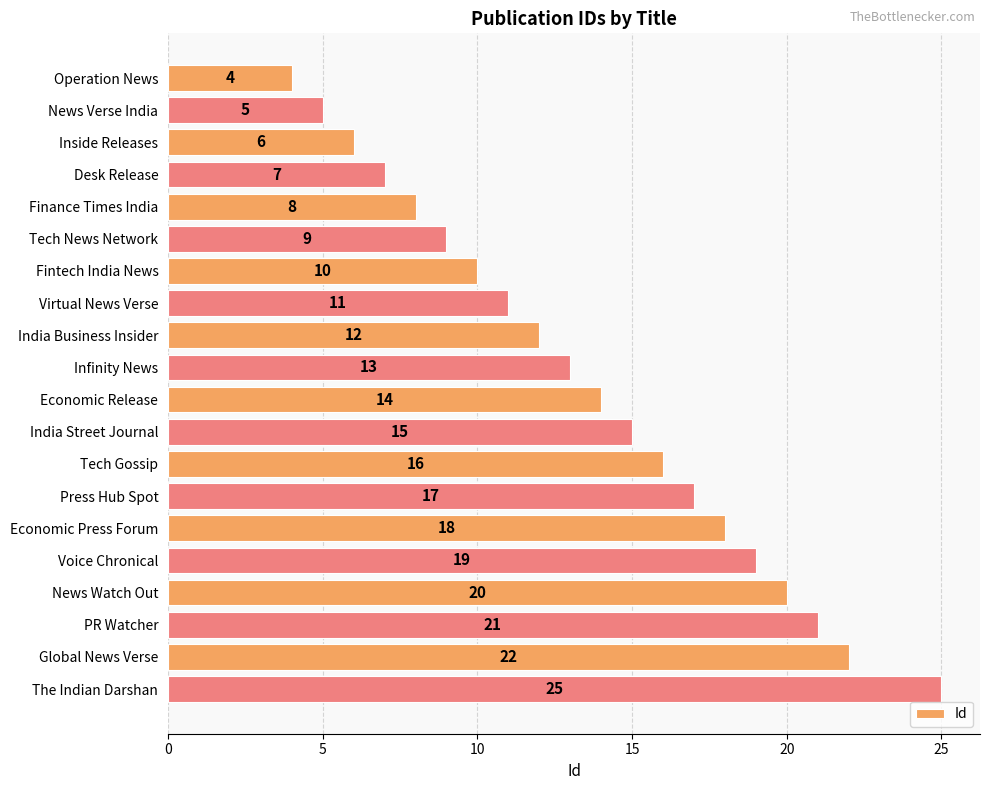

What is the difference between the second highest and second lowest values?

17